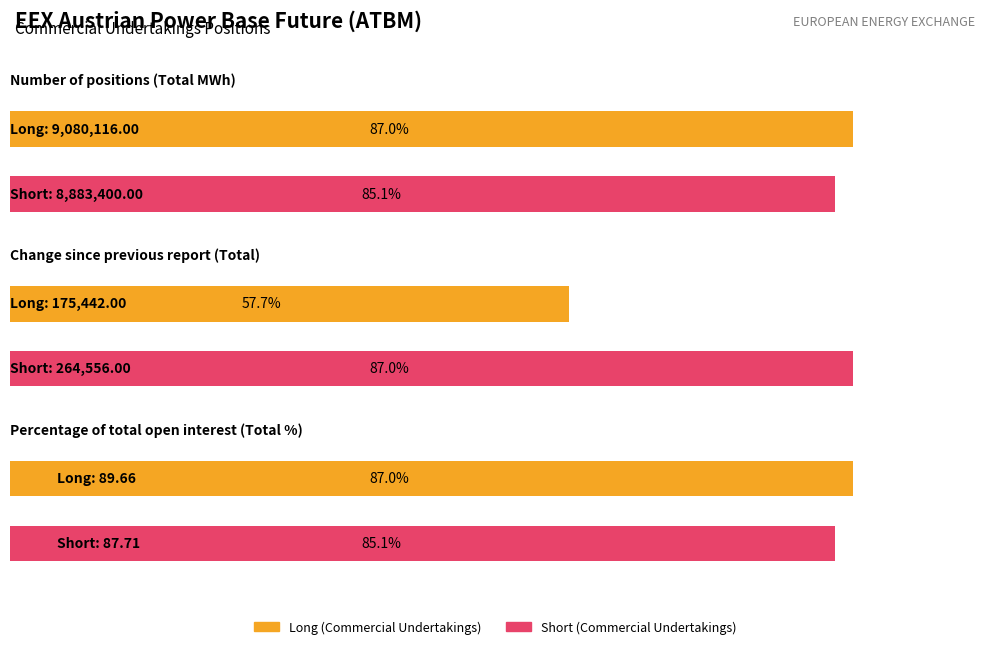

Which has a higher value, Change since previous report (Total) or Number of positions (Total MWh)?

Number of positions (Total MWh)